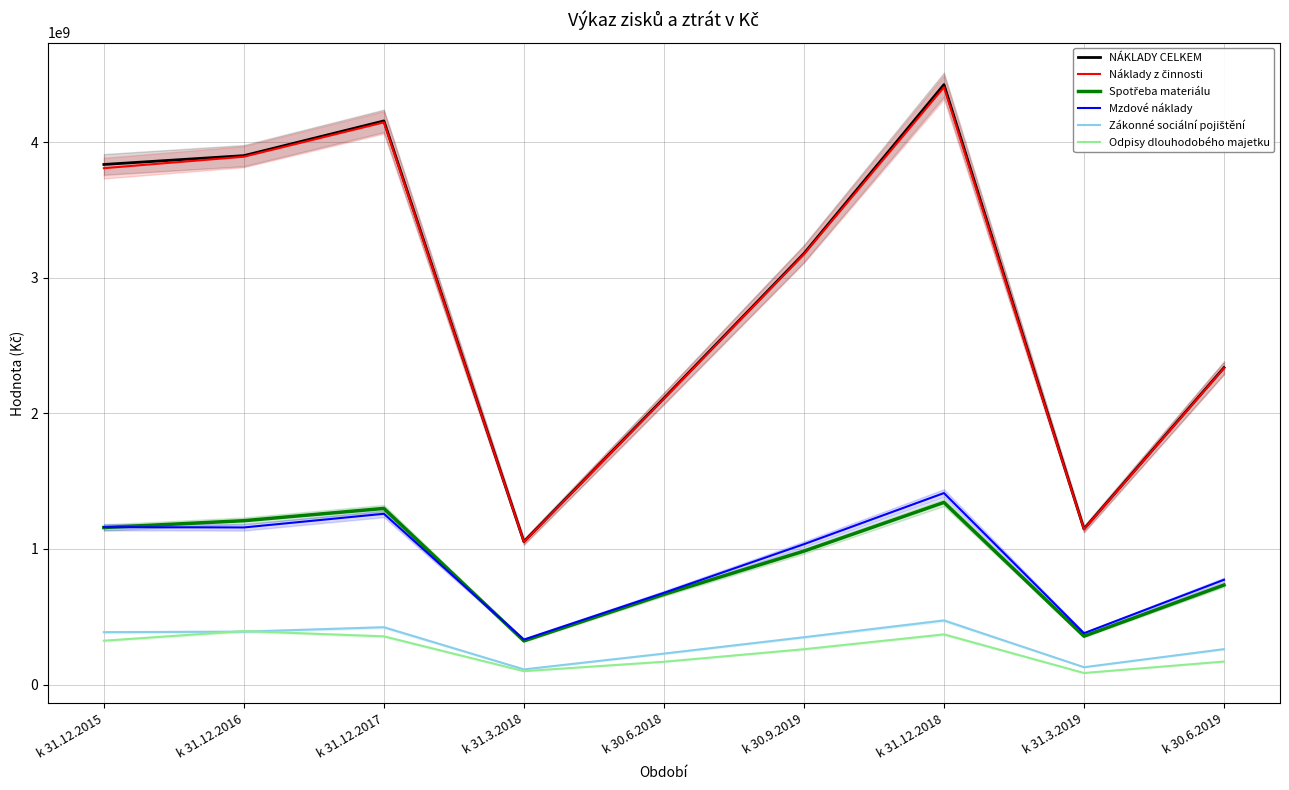

In Spotřeba materiálu, how many points are lower than both neighbors (excluding endpoints)?

2